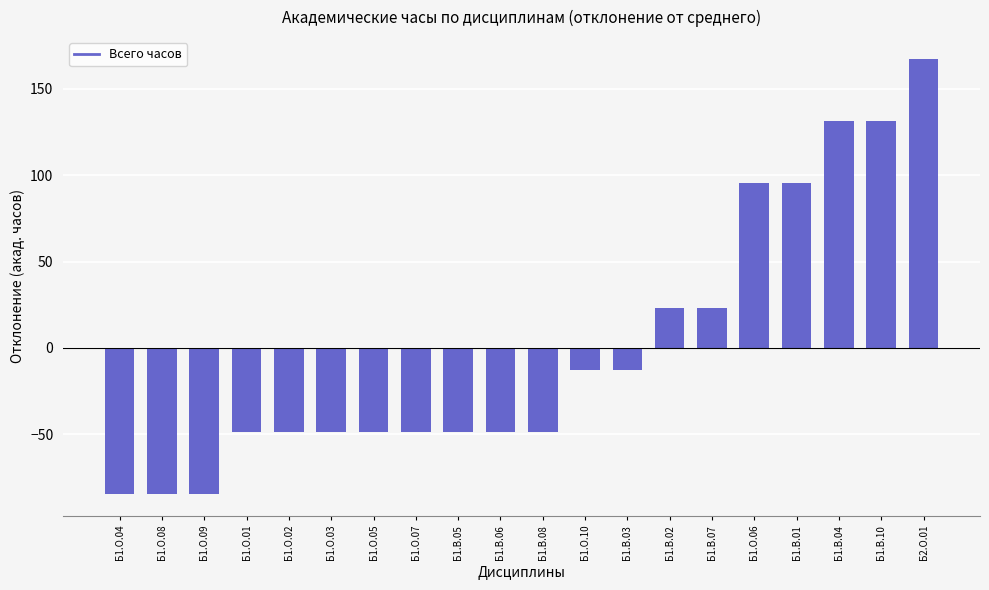

Reading right to left, transcribe all the data shown in this chart.

Б2.О.01=167.4	Б1.В.10=131.4	Б1.В.04=131.4	Б1.В.01=95.4	Б1.О.06=95.4	Б1.В.07=23.4	Б1.В.02=23.4	Б1.В.03=-12.6	Б1.О.10=-12.6	Б1.В.08=-48.6	Б1.В.06=-48.6	Б1.В.05=-48.6	Б1.О.07=-48.6	Б1.О.05=-48.6	Б1.О.03=-48.6	Б1.О.02=-48.6	Б1.О.01=-48.6	Б1.О.09=-84.6	Б1.О.08=-84.6	Б1.О.04=-84.6